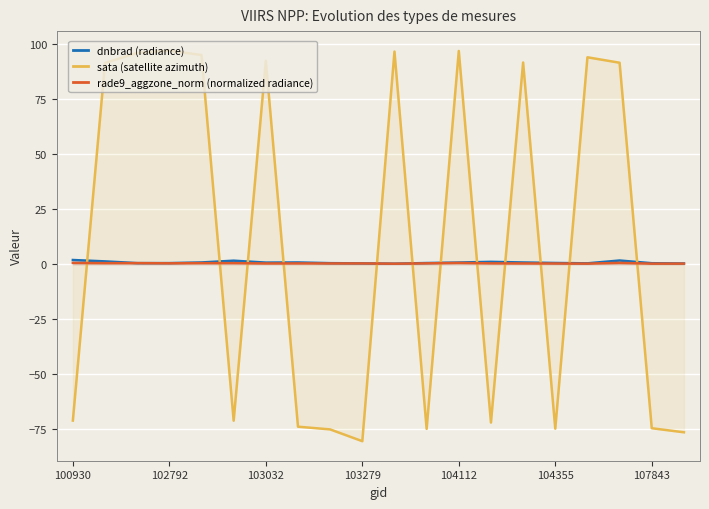

What is the spread (max minus min) of values at 103279?

80.9